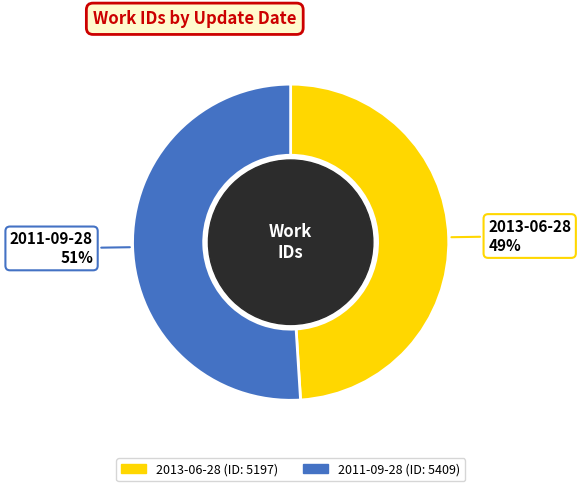

Which category has the biggest portion of the pie?

2011-09-28